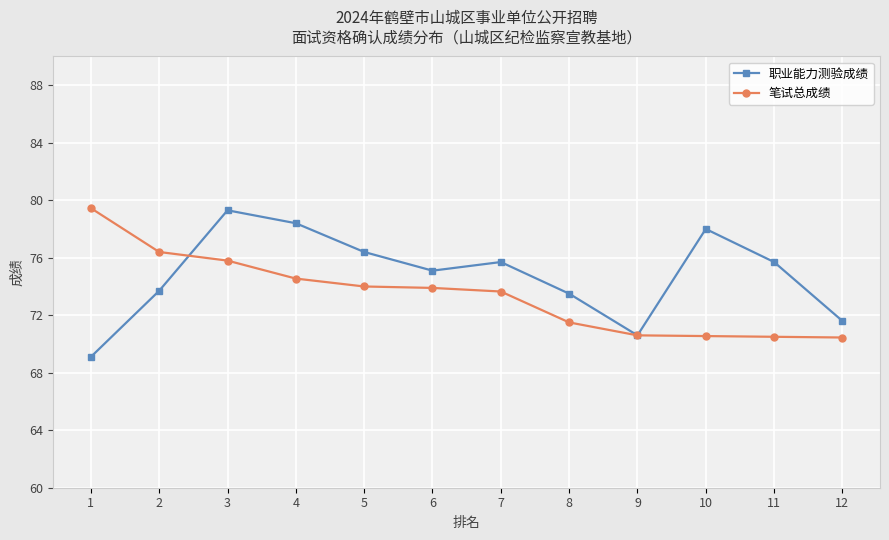

How many interior local valleys does the 职业能力测验成绩 series have?

2